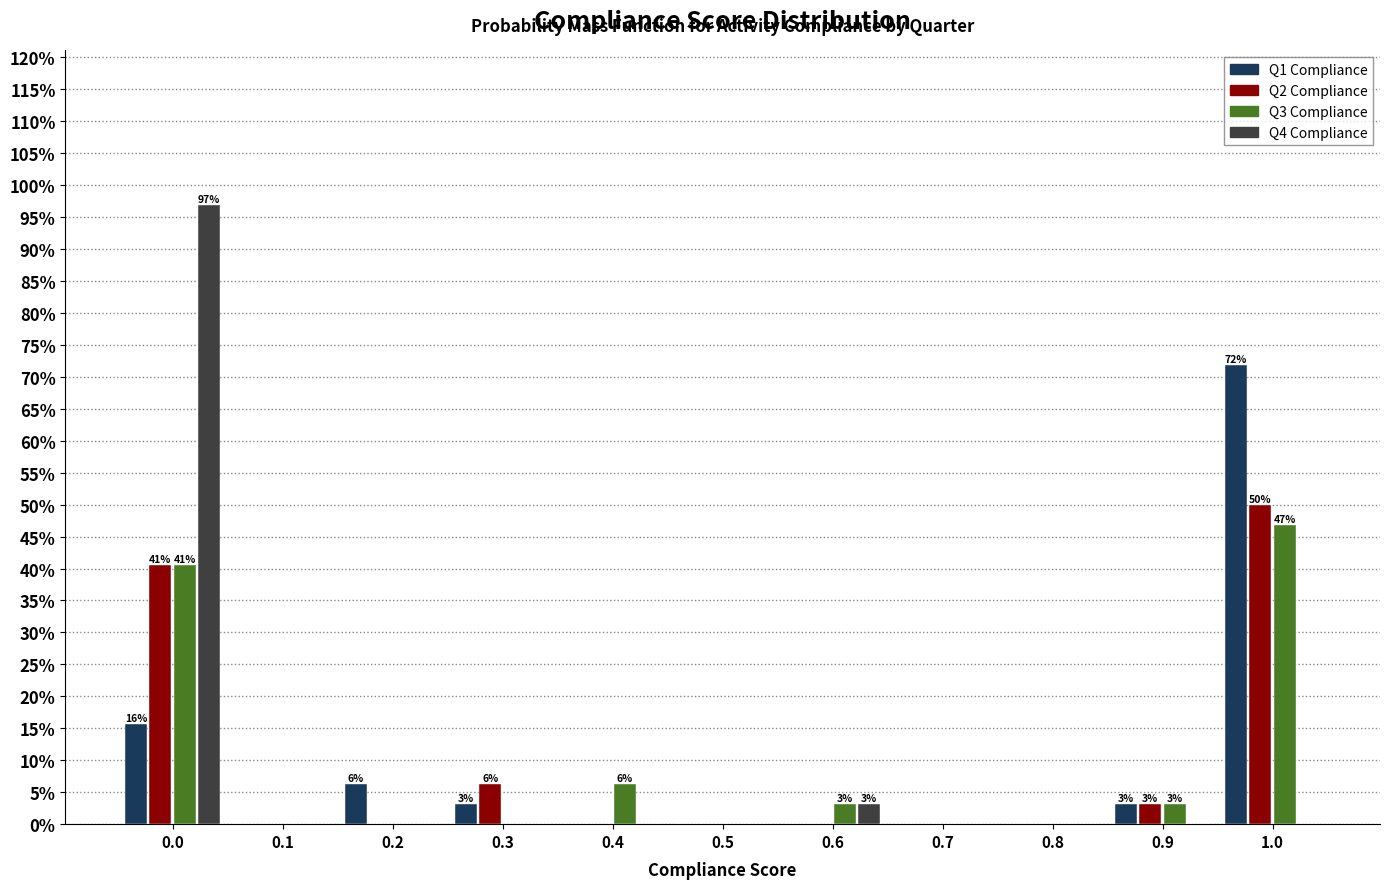

The value of Q2 Compliance at 0.2 is 24.2. True or false?

False